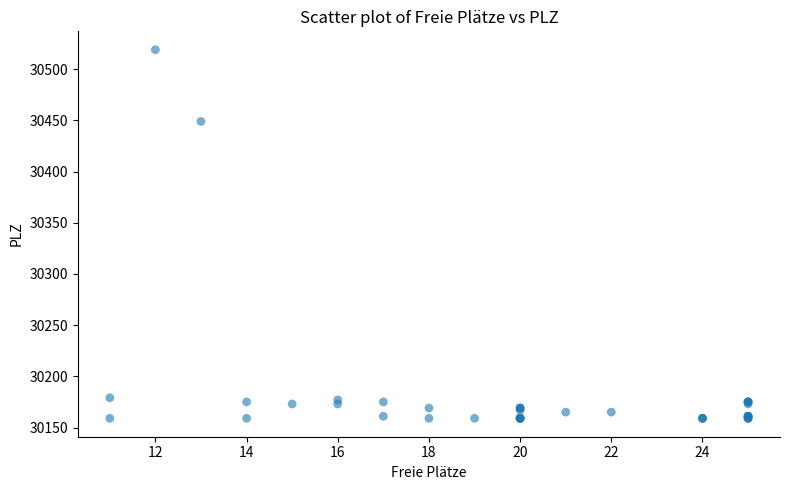

What Y value in the scatter plot is closest to 30339?

30449